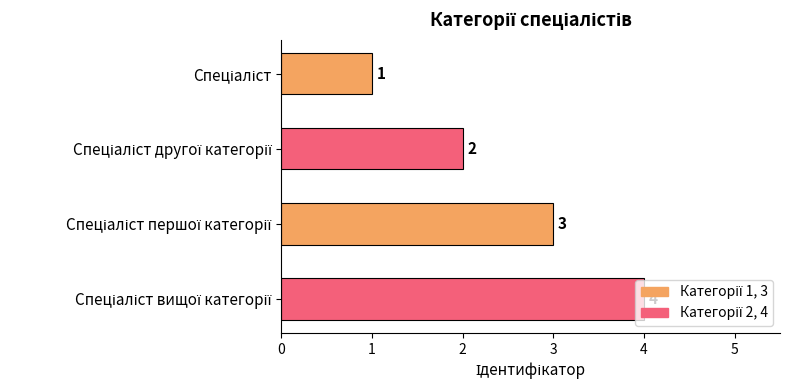

Are the bars horizontal?

Yes